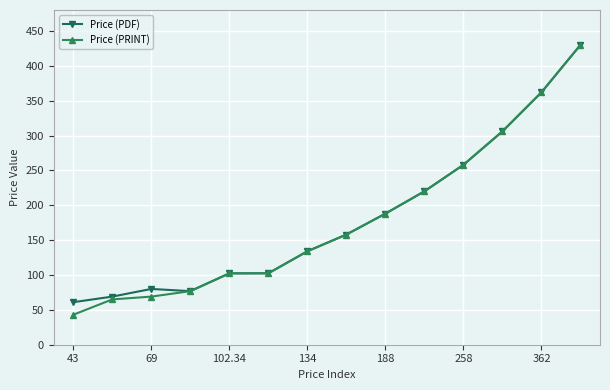

What is the minimum value shown in the chart?

43.0